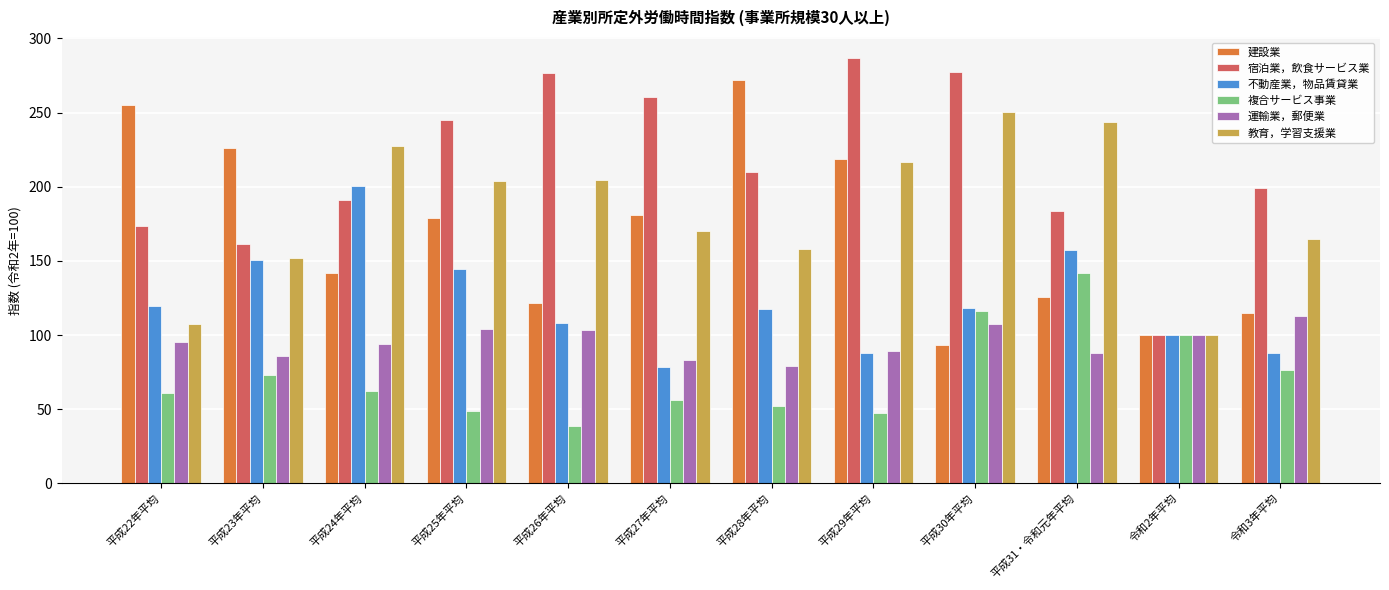

What value does the 複合サービス事業 series have at 平成22年平均?

61.2